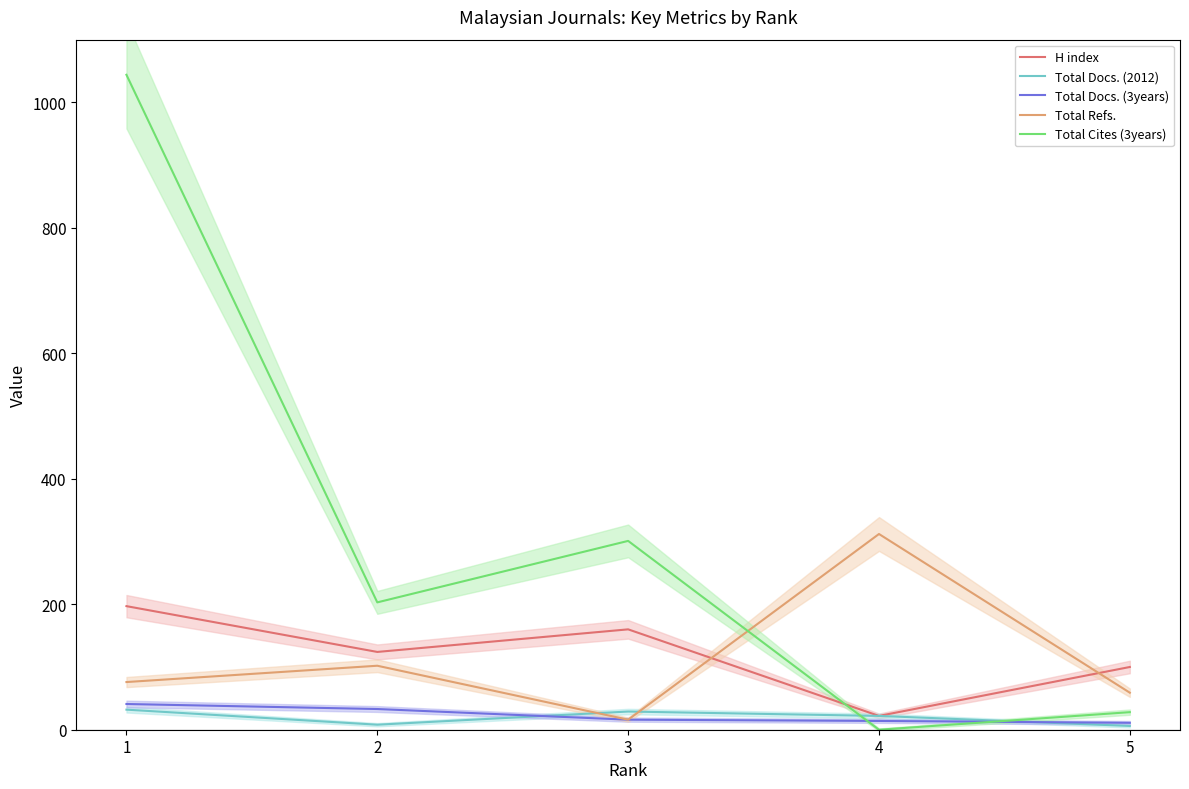

Is the value of H index at 2 greater than the value of Total Refs. at 4?

No